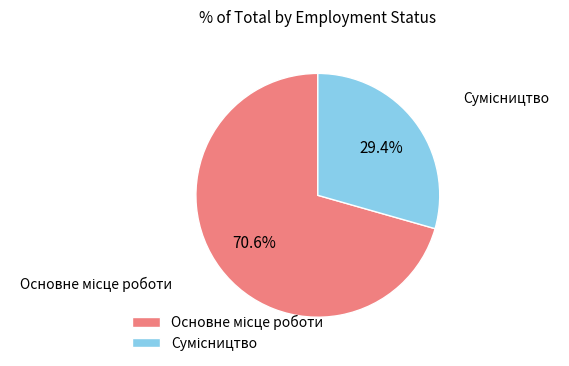

How many segments does this pie chart have?

2